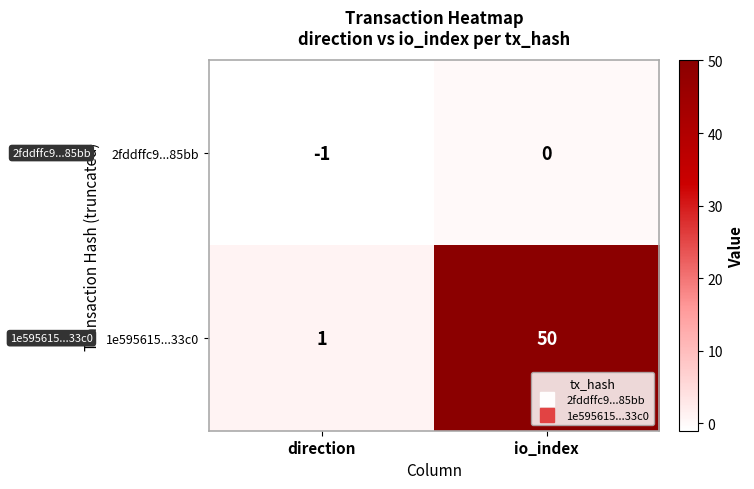

At which label does 2fddffc9...85bb reach its minimum?

direction